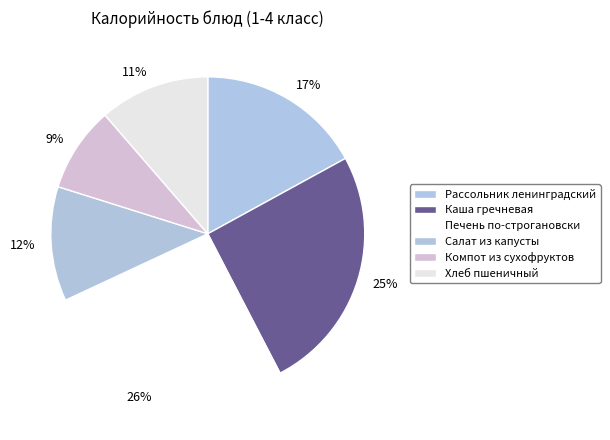

How many slices are in this pie chart?

6